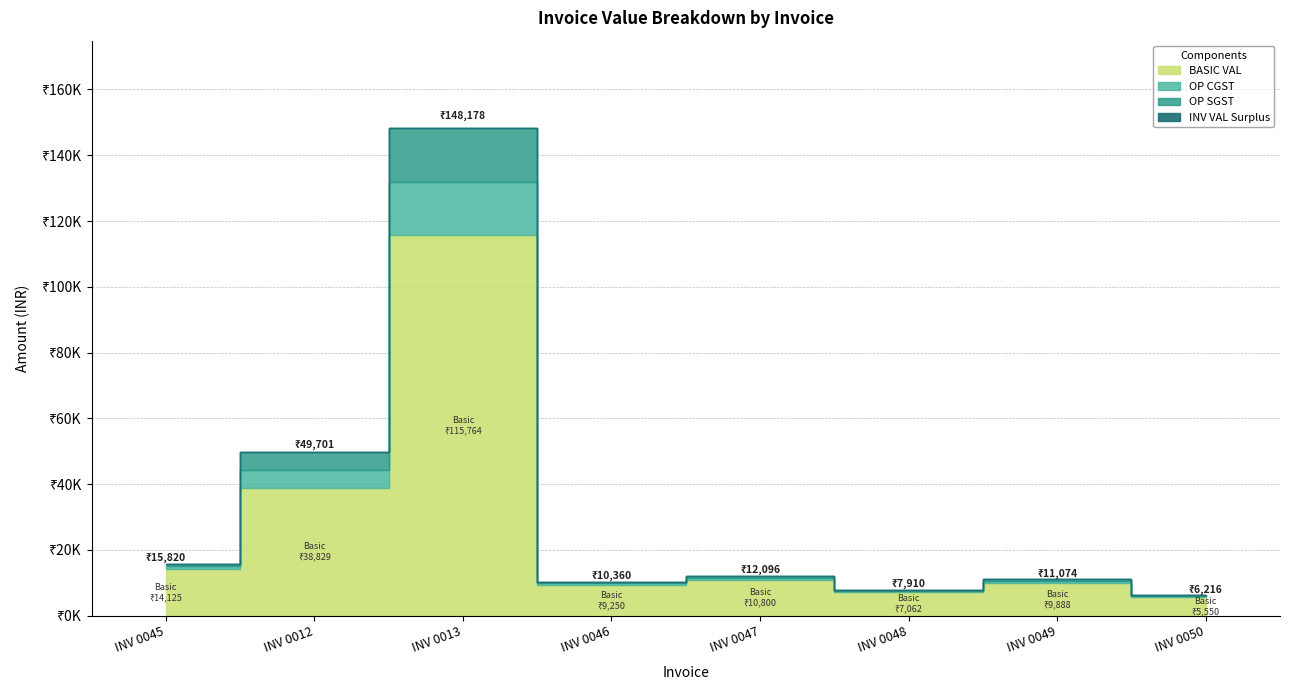

How many lines are shown in the chart?

4